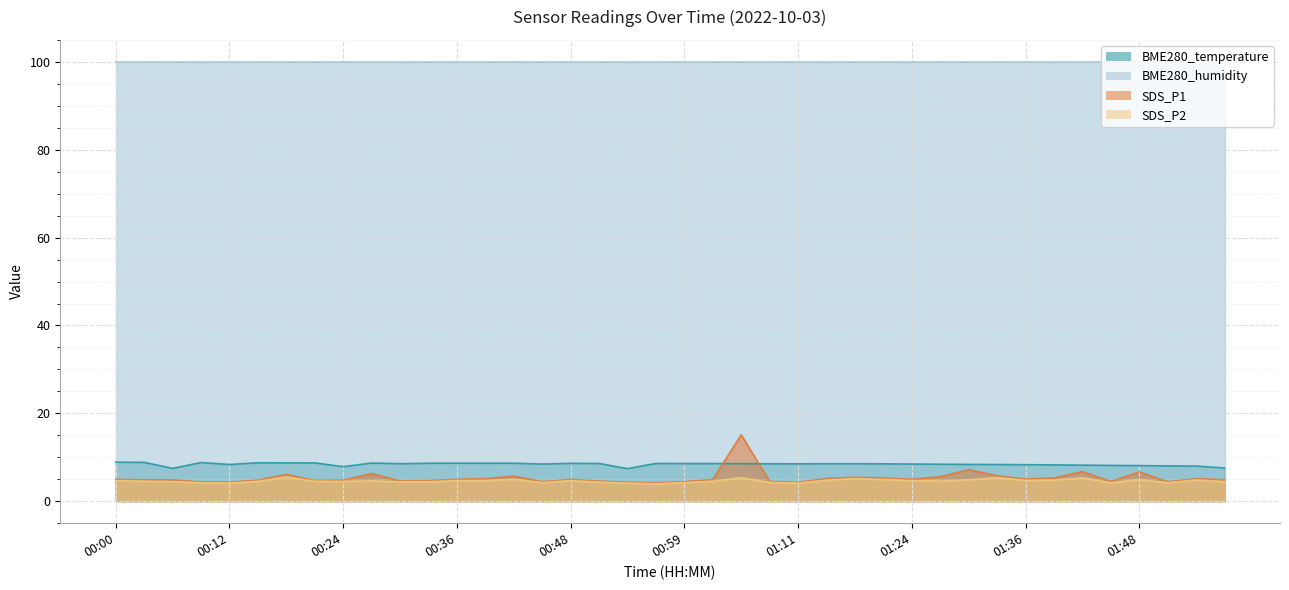

Between which two adjacent categories do SDS_P1 and BME280_temperature first intersect?

01:02 and 01:05